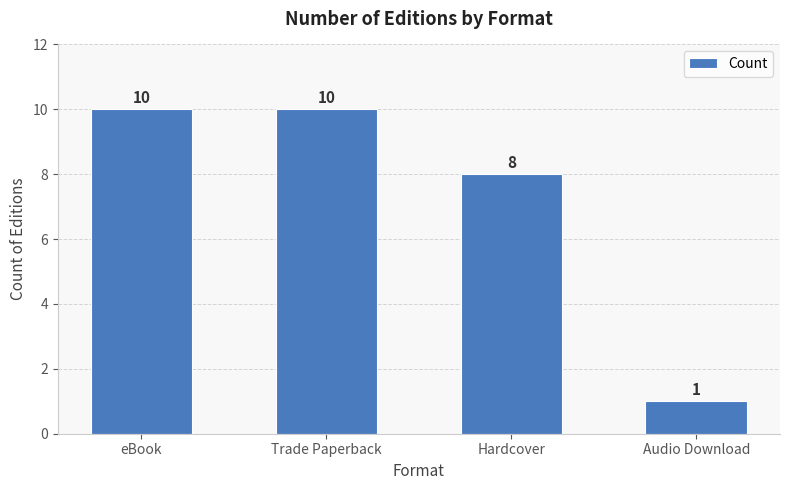

What is the sum of the values at Audio Download and Hardcover?

9